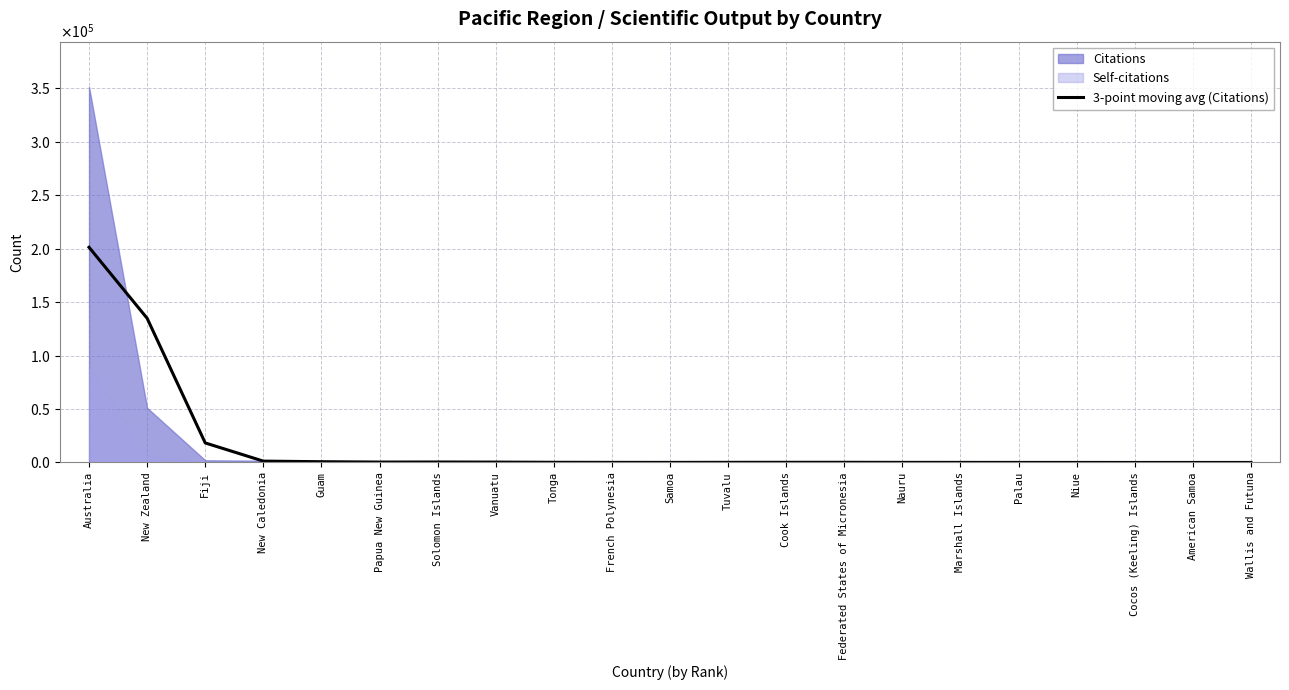

At which label does the data first exceed 157?

Australia